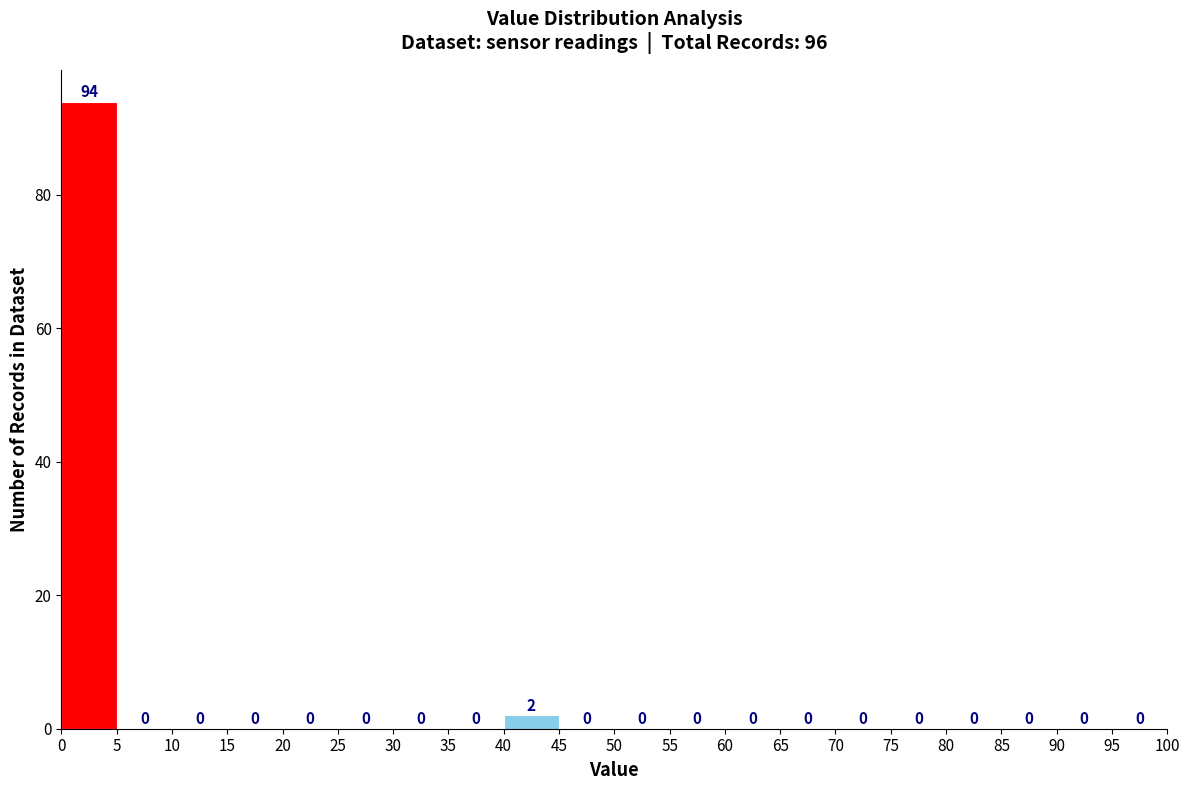

Reading left to right, transcribe this chart: for each bar, give the range it covers on the x-axis and its height.

0 to 5: 94
5 to 10: 0
10 to 15: 0
15 to 20: 0
20 to 25: 0
25 to 30: 0
30 to 35: 0
35 to 40: 0
40 to 45: 2
45 to 50: 0
50 to 55: 0
55 to 60: 0
60 to 65: 0
65 to 70: 0
70 to 75: 0
75 to 80: 0
80 to 85: 0
85 to 90: 0
90 to 95: 0
95 to 100: 0